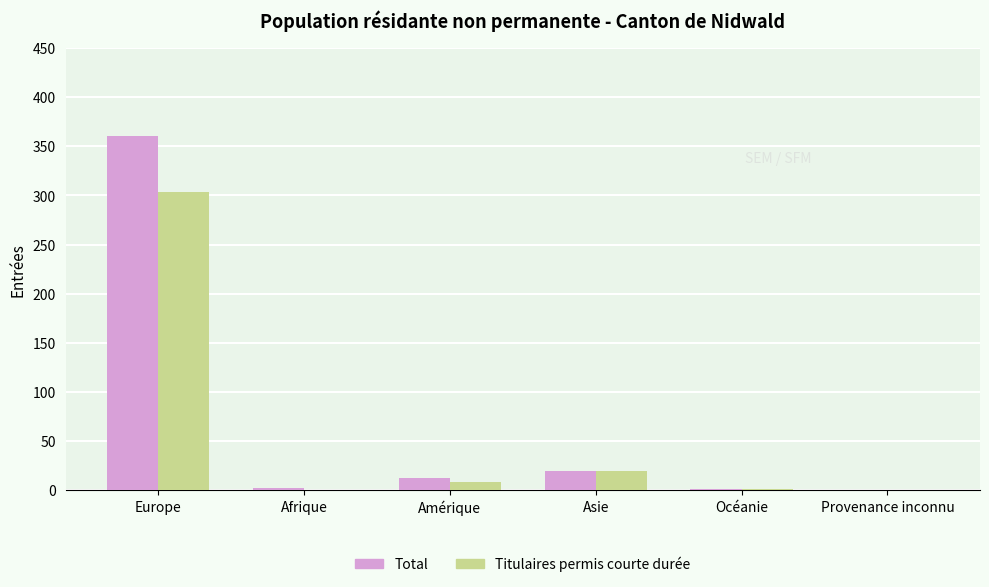

The Titulaires permis courte durée series shows 303 at Europe. True or false?

True